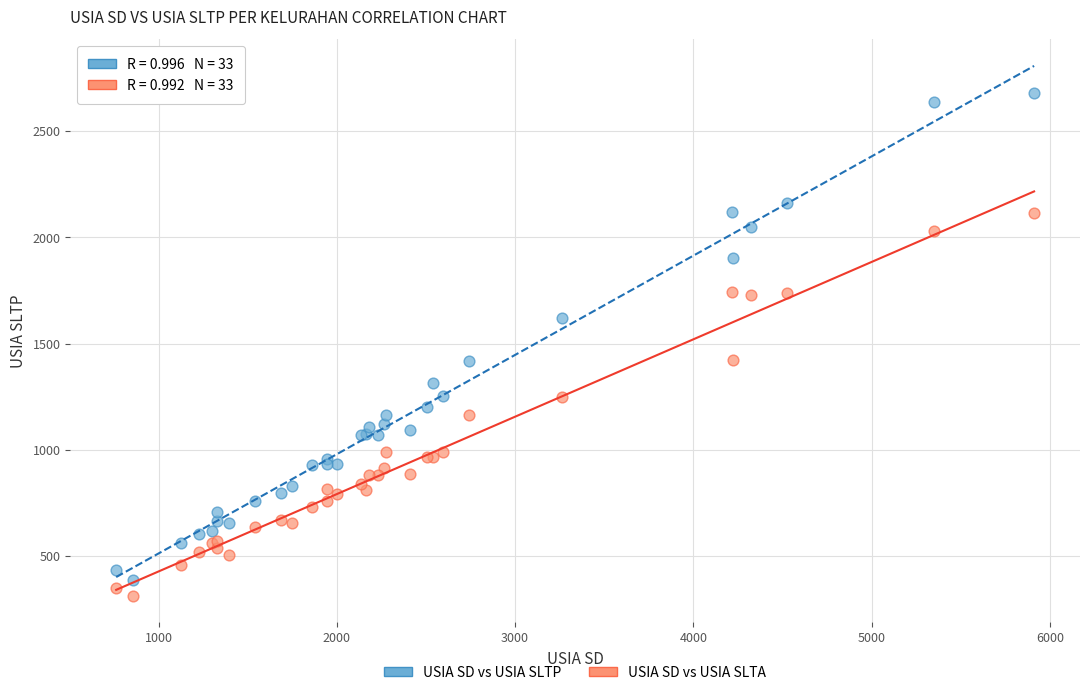

What is the X range (max minus min) for the scatter plot?

5150